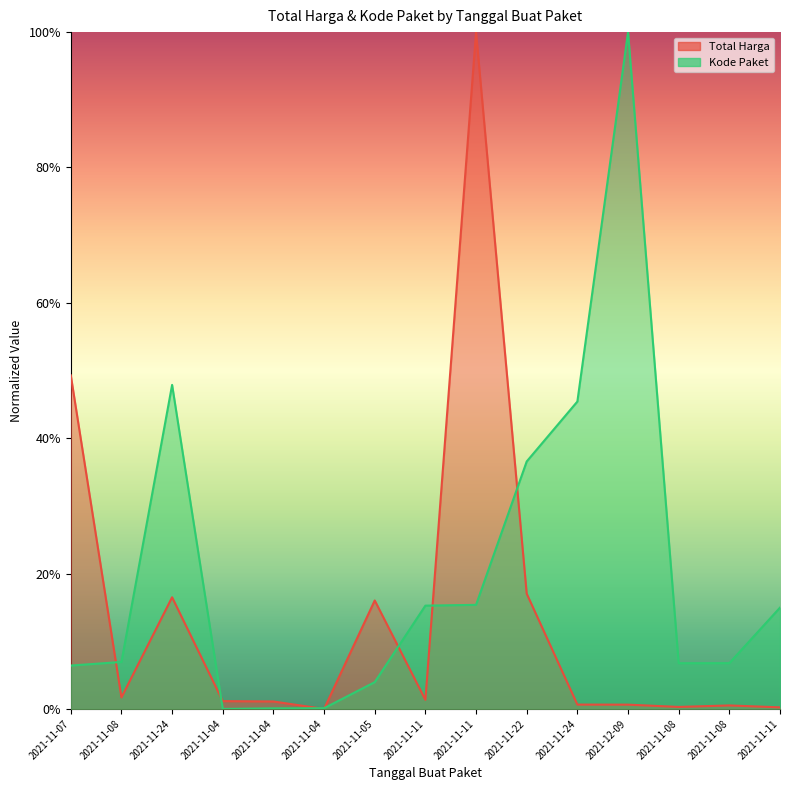

Which category has the highest value in the Kode Paket series?

2021-12-09